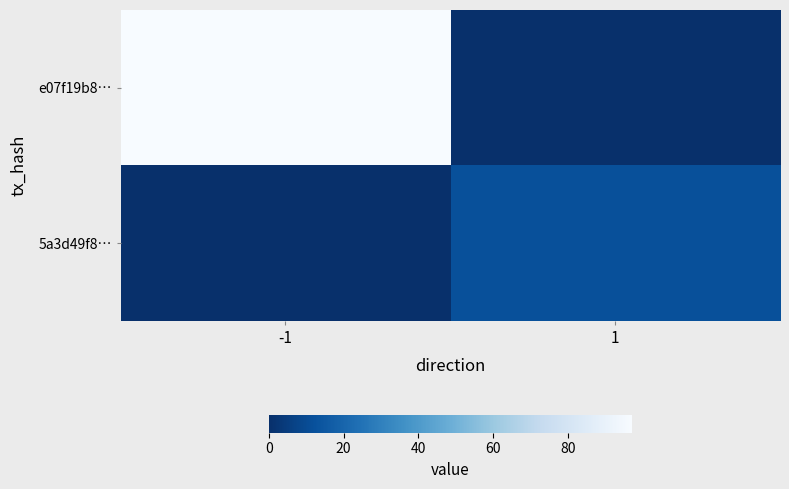

What is the spread (max minus min) of values at 1?

12